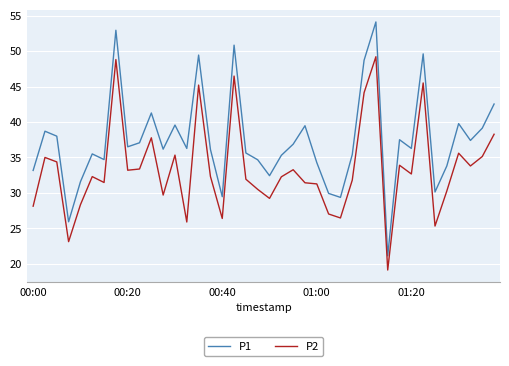

List the series in order of their peak value, highest first.

P1, P2